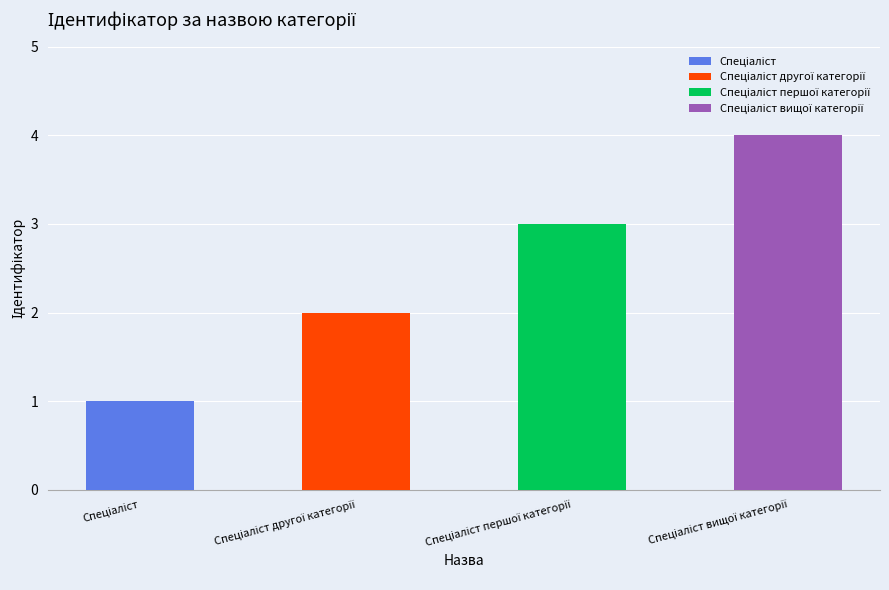

Which label corresponds to the smallest value in the chart?

Спеціаліст